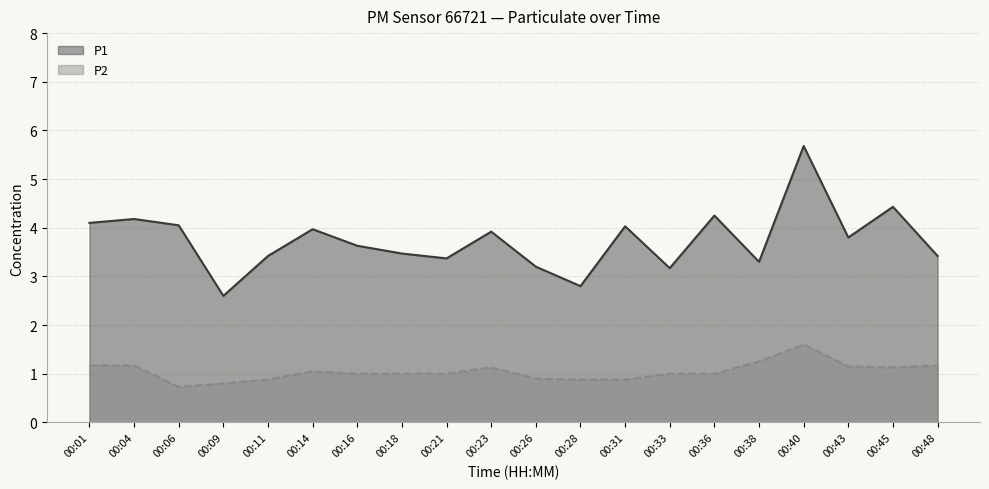

What is the value of the P1 point at the 13th from the left?

4.0